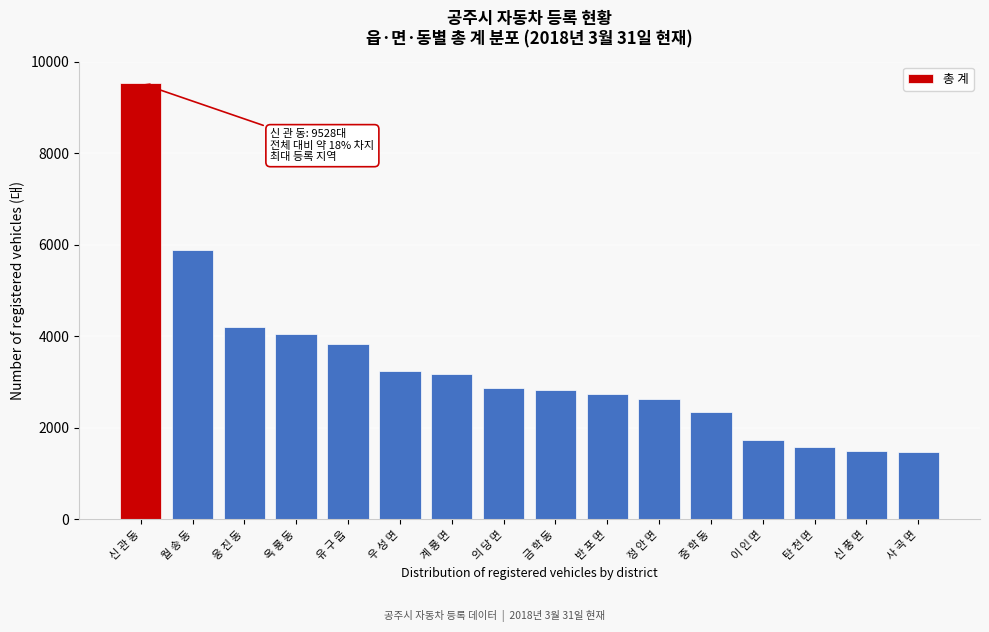

True or false: the data shows 4819 at 금 학 동.

False